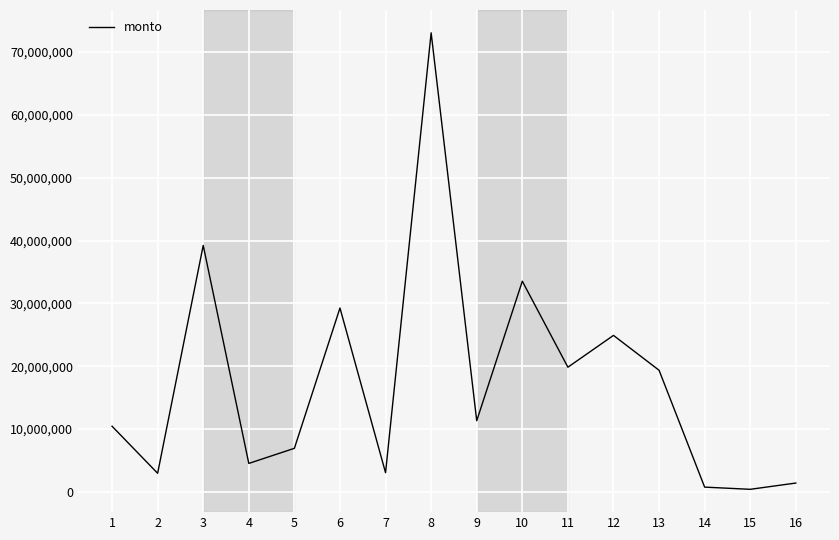

What is the difference between the maximum and minimum values?

72653600